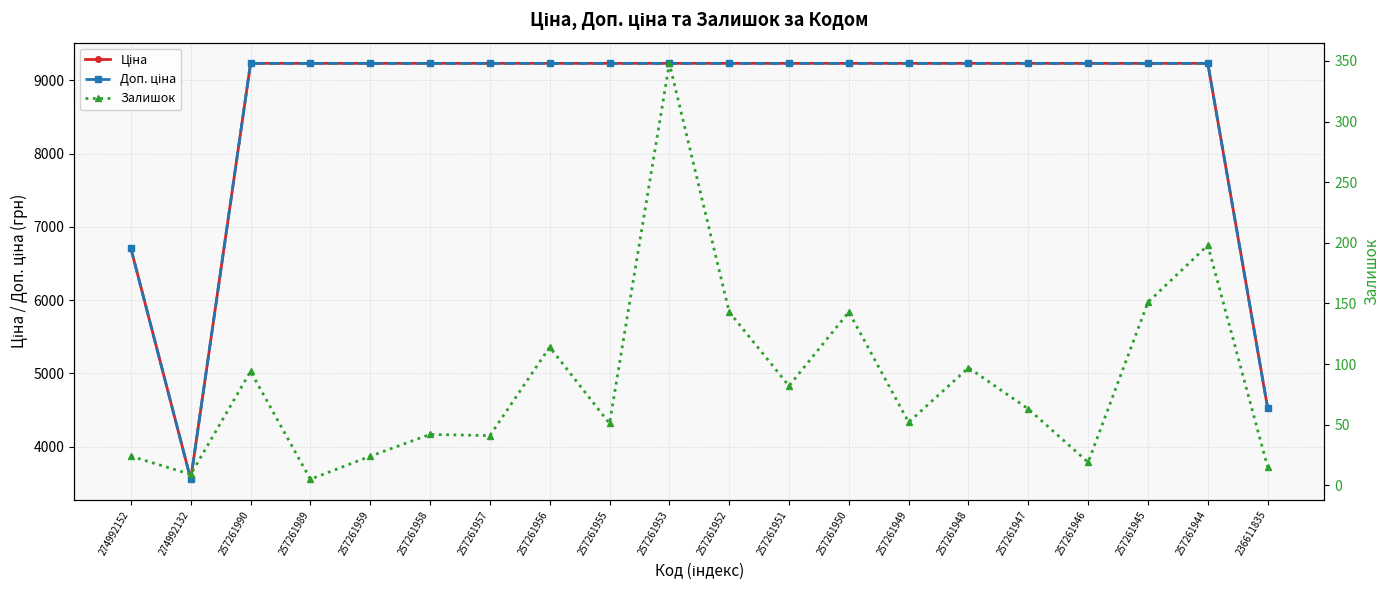

True or false: Доп. ціна and Ціна intersect in this chart.

False